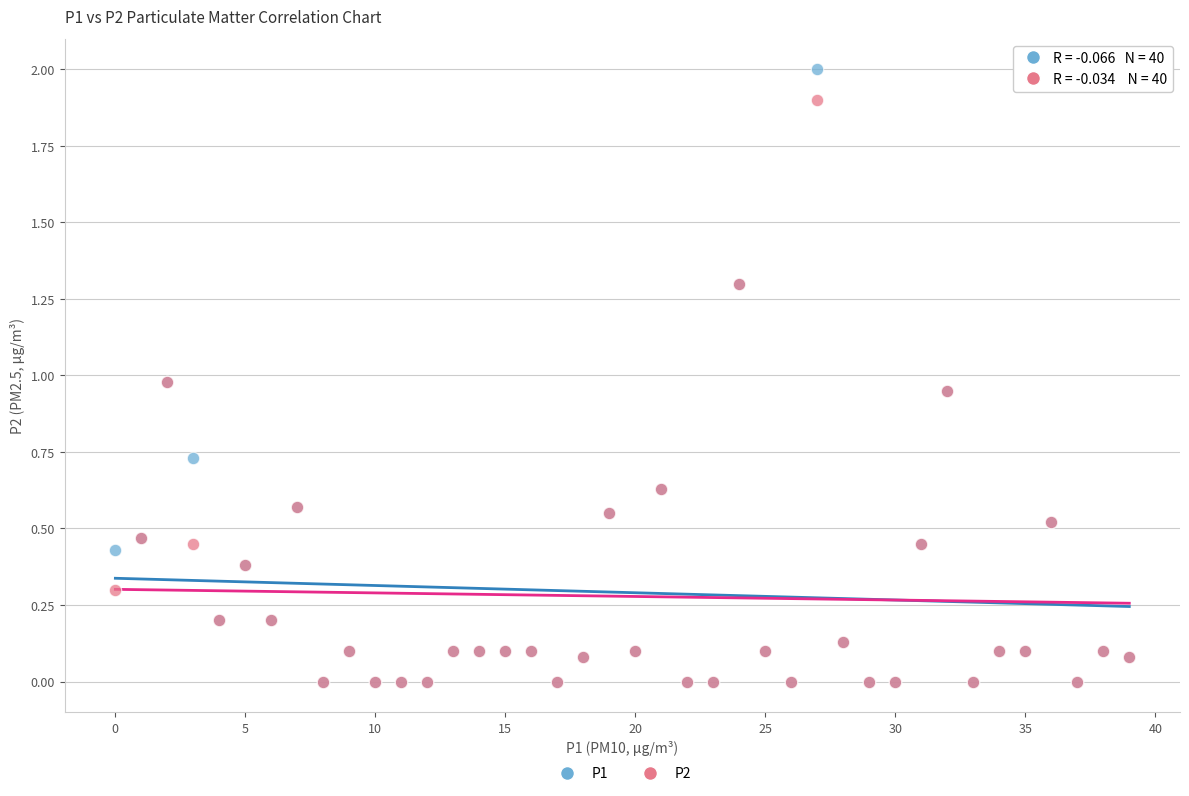

Which series reaches the maximum Y coordinate?

P1